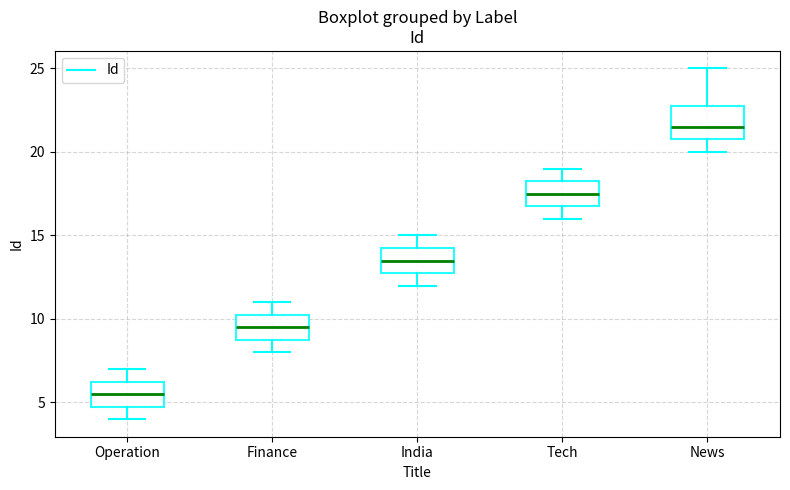

Which box is the tallest, from its lower edge to its upper edge?

News